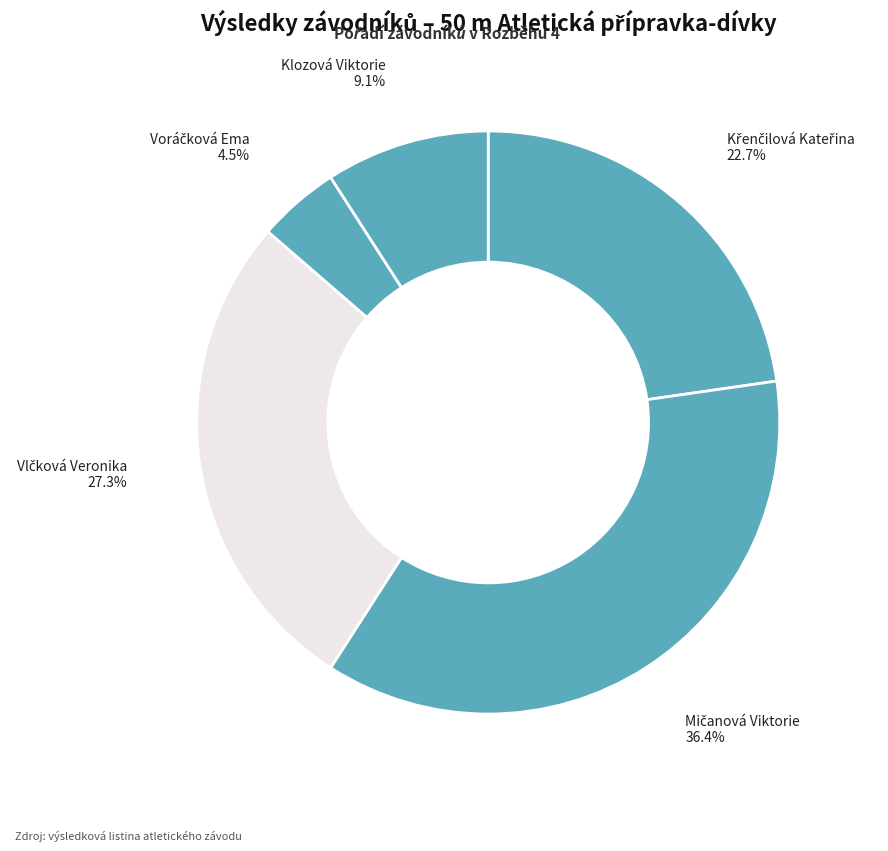

Is Klozová Viktorie the majority of the pie?

No